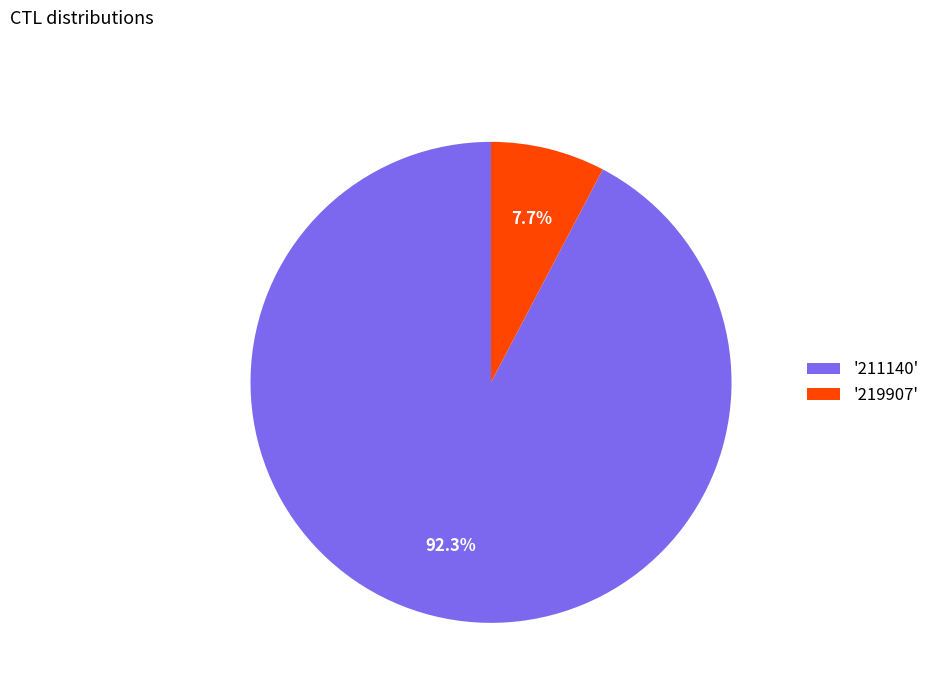

To the nearest percent, what is the average slice percentage?

50%